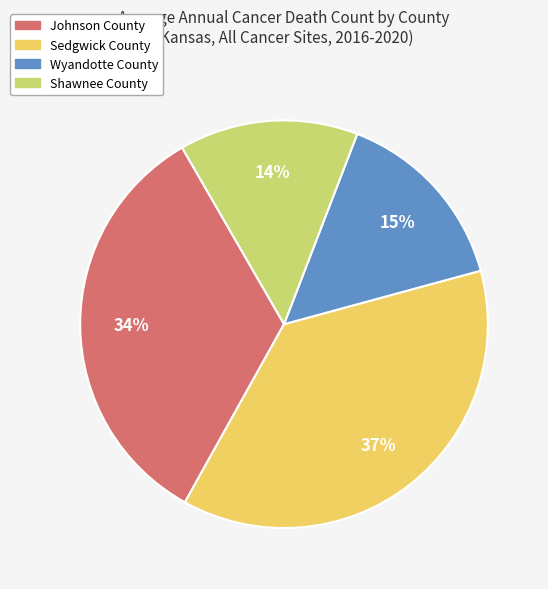

Count the number of slices in the pie.

4